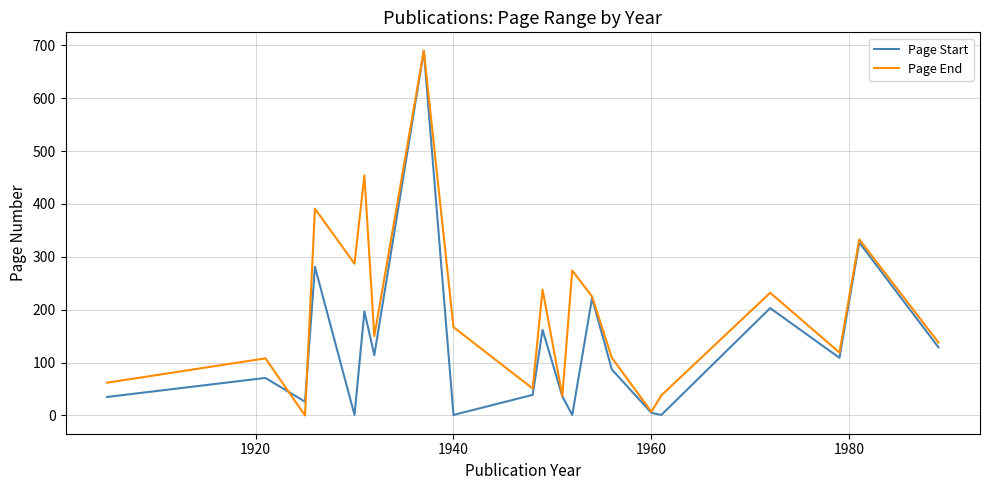

How many values in the Page End series are below 150?

10